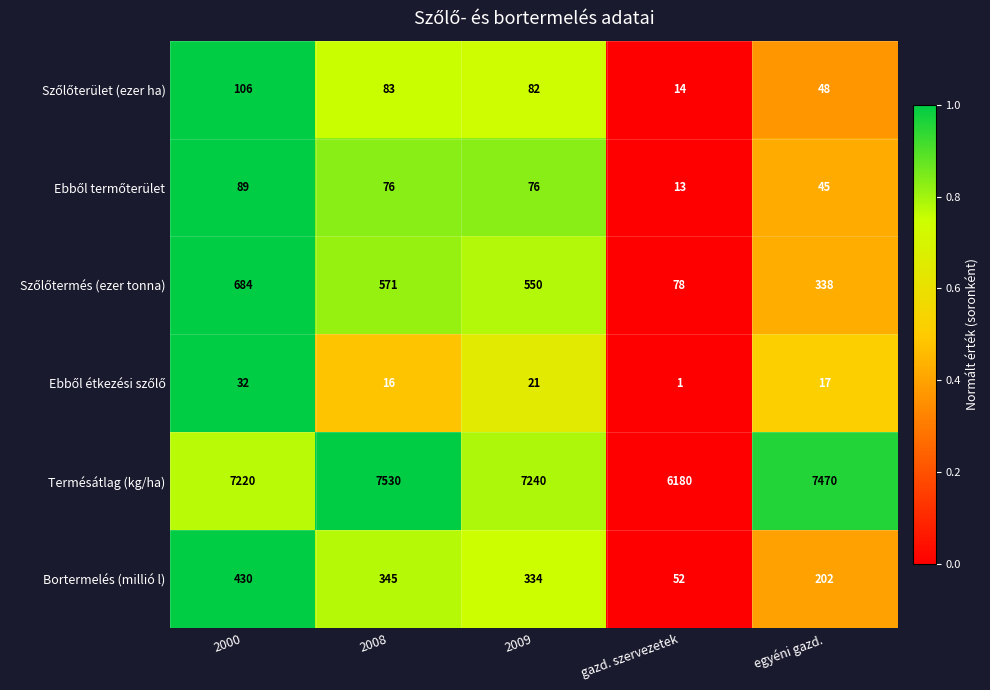

At which category is the sum across all series the highest?

2008